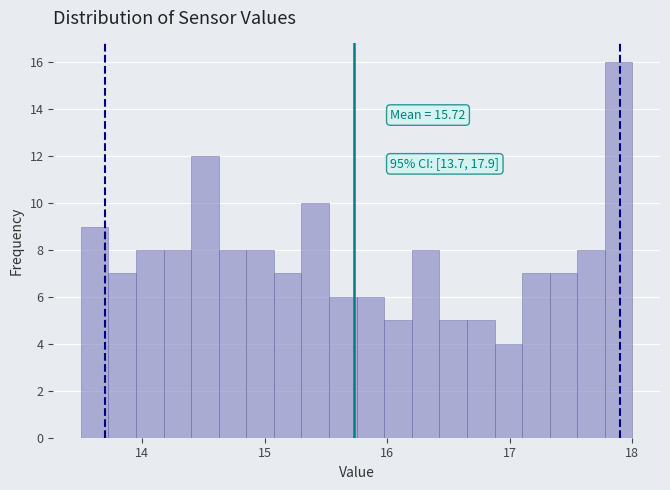

Around what value on the x-axis is the tallest bar? Give the approximate position of its centre, as read against the axis.

17.9